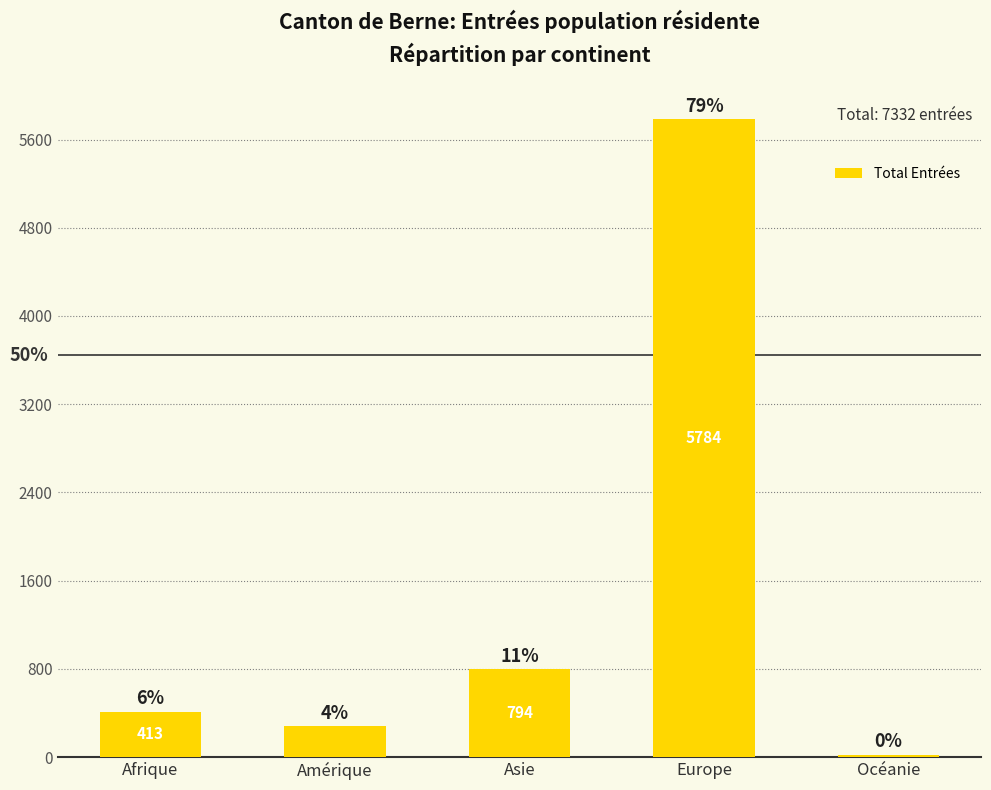

How many bars are there in total?

5